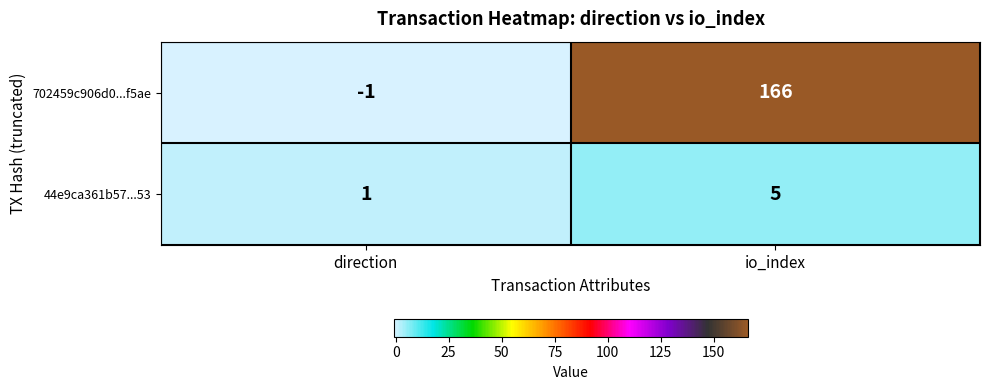

Between direction and io_index, which series saw the biggest shift?

702459c906d0...f5ae